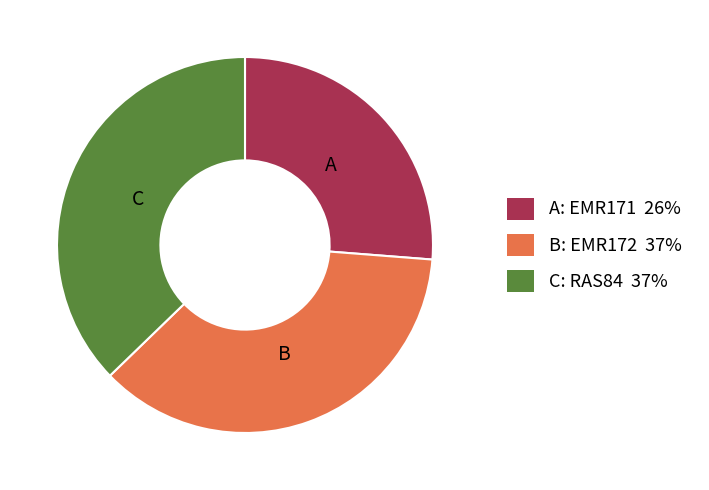

How many slices are in this pie chart?

3